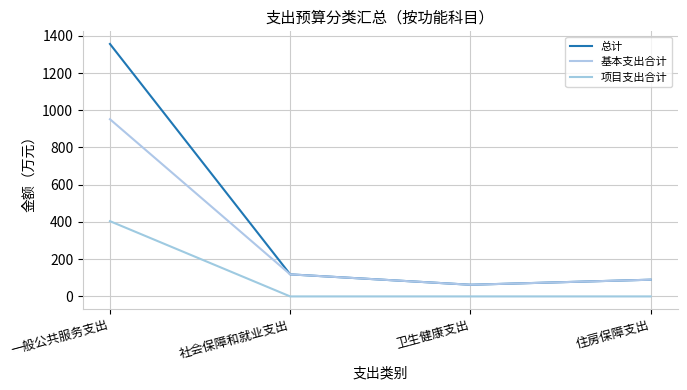

Is this an area chart (filled region under the line)?

No